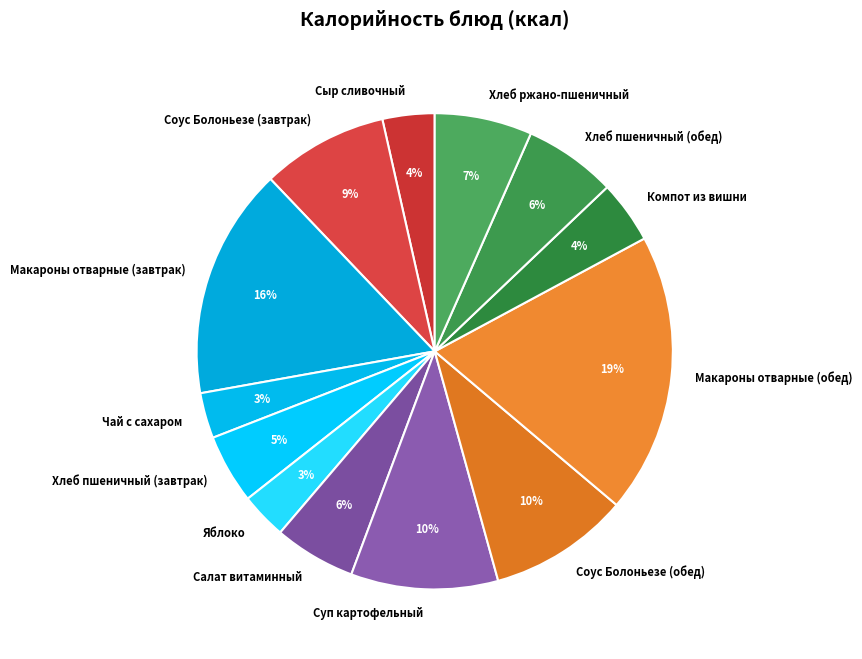

Which slice is the largest?

Макароны отварные (обед)